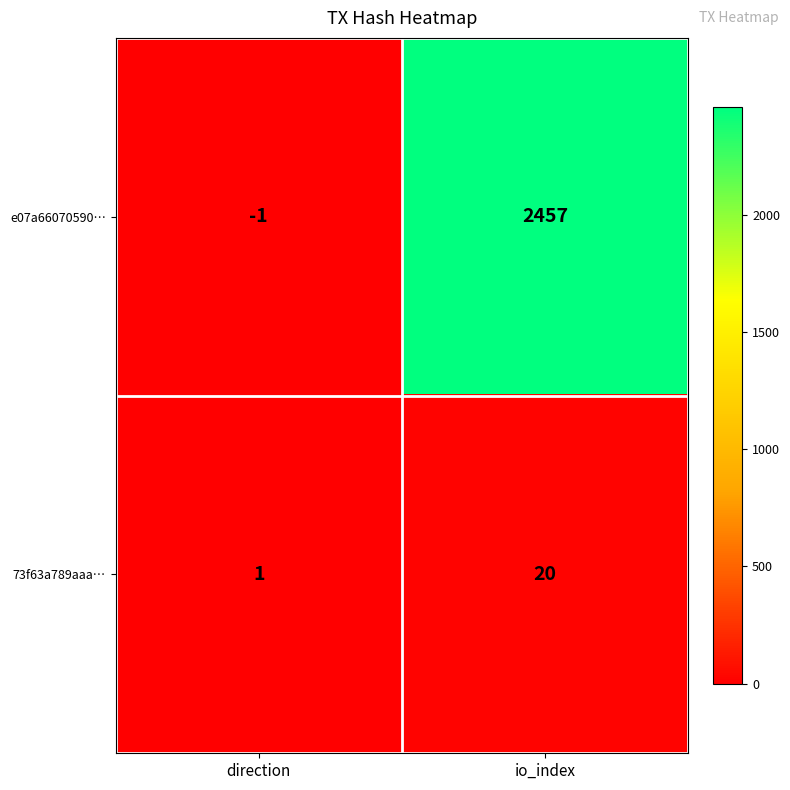

Rank the series by their average value, from highest to lowest.

e07a66070590…, 73f63a789aaa…